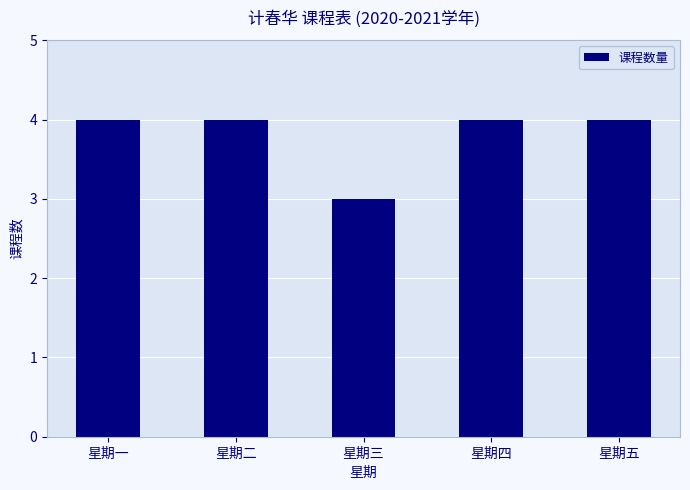

Is it true that the value at 星期一 is 6?

False